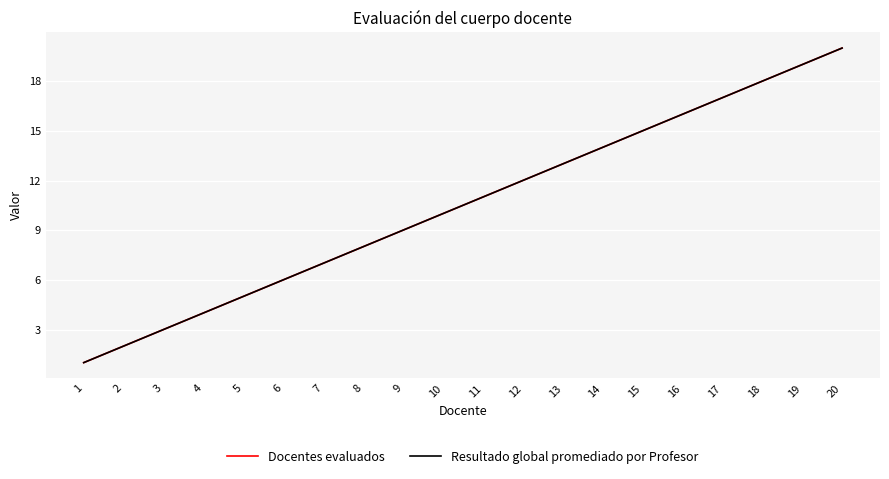

Where is Resultado global promediado por Profesor nearest to the value 10?

10